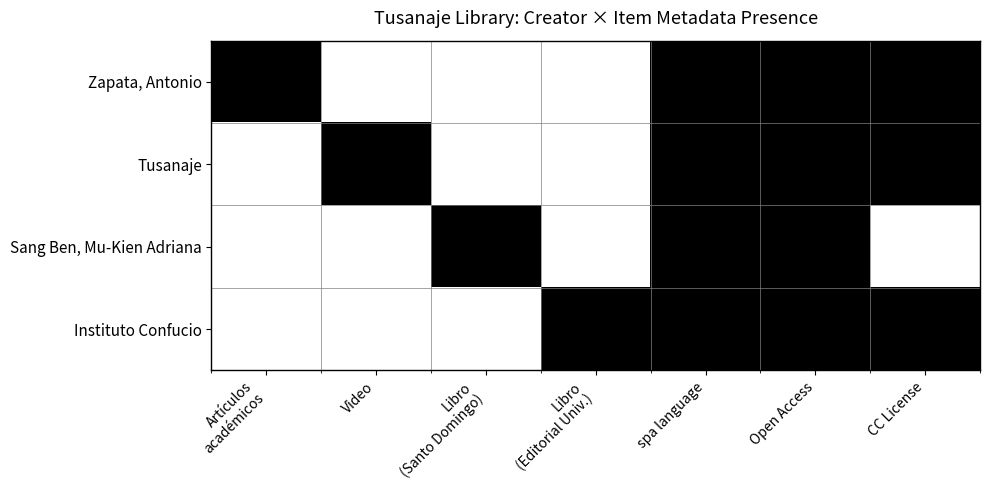

Reading left to right, extract all data points from this chart.

Zapata, Antonio: Artículos
académicos=1	Video=0	Libro
(Santo Domingo)=0	Libro
(Editorial Univ.)=0	spa language=1	Open Access=1	CC License=1
Tusanaje: Artículos
académicos=0	Video=1	Libro
(Santo Domingo)=0	Libro
(Editorial Univ.)=0	spa language=1	Open Access=1	CC License=1
Sang Ben, Mu-Kien Adriana: Artículos
académicos=0	Video=0	Libro
(Santo Domingo)=1	Libro
(Editorial Univ.)=0	spa language=1	Open Access=1	CC License=0
Instituto Confucio: Artículos
académicos=0	Video=0	Libro
(Santo Domingo)=0	Libro
(Editorial Univ.)=1	spa language=1	Open Access=1	CC License=1